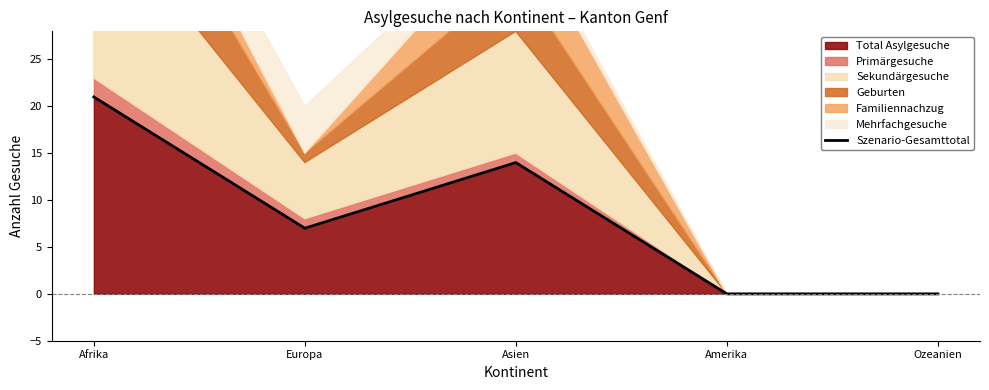

True or false: the data has more than 1 interior local peaks.

False